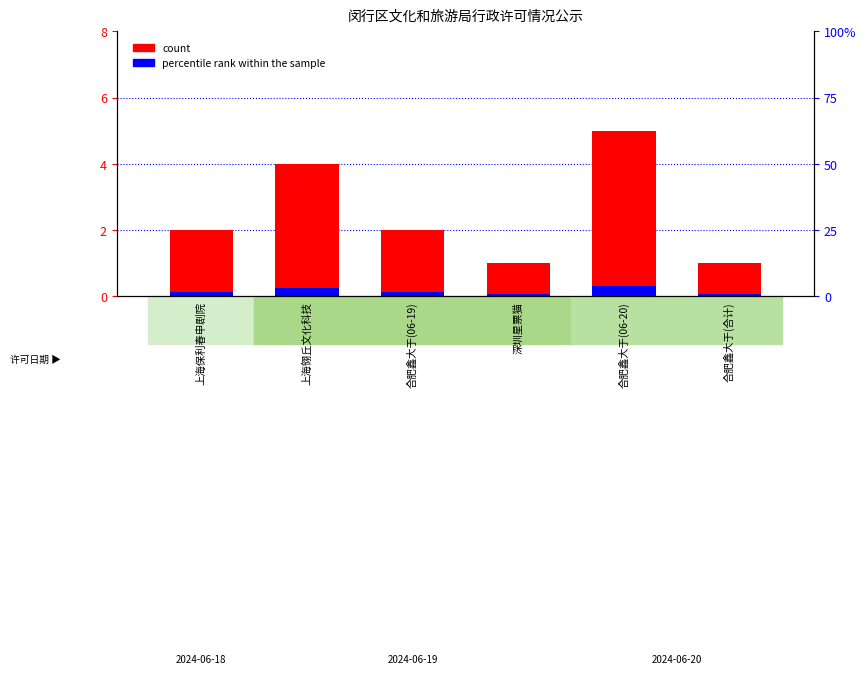

Which category has the lowest value across all series?

深圳星票猫